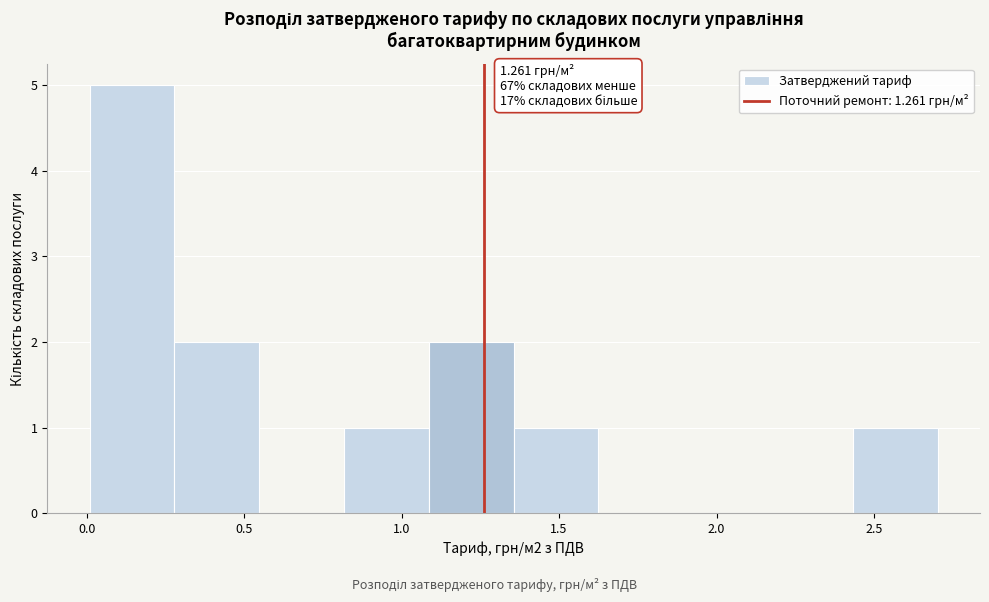

Which range on the x-axis has the tallest bar?

0.00 to 0.30